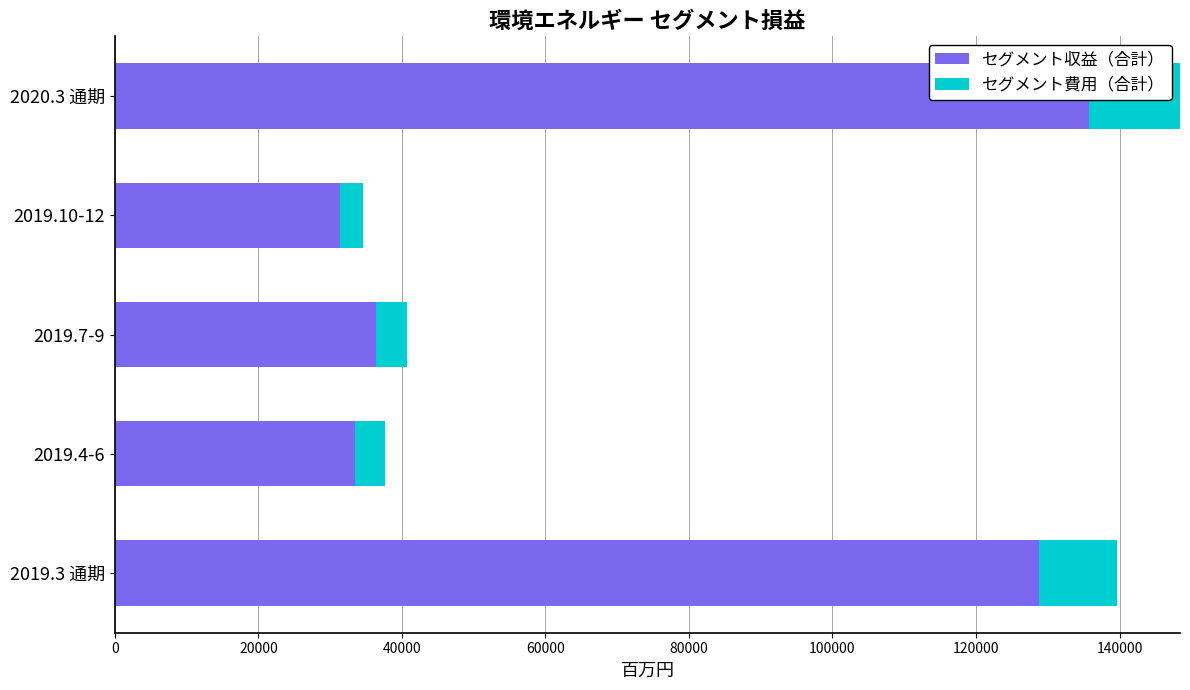

What is the value of the セグメント費用（合計） bar at the 2nd from the left?

-4161